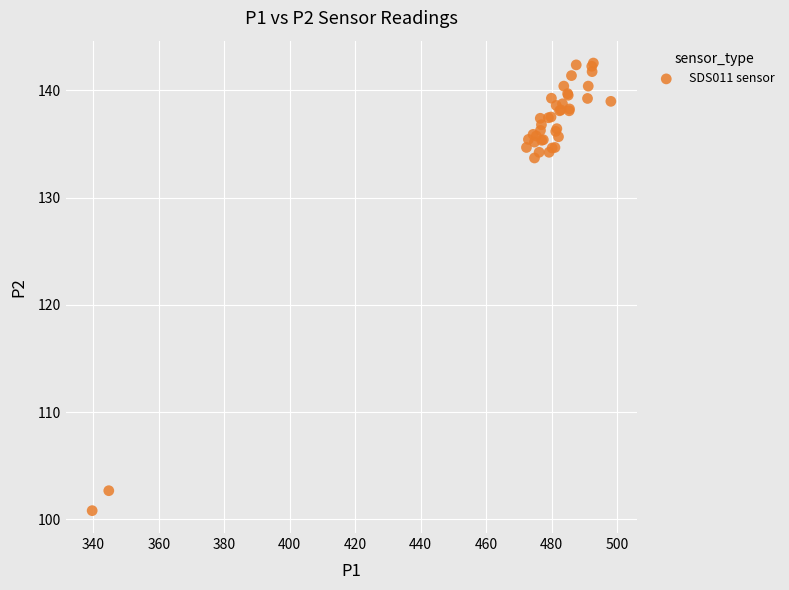

What Y value in the scatter plot is closest to 121?

133.7